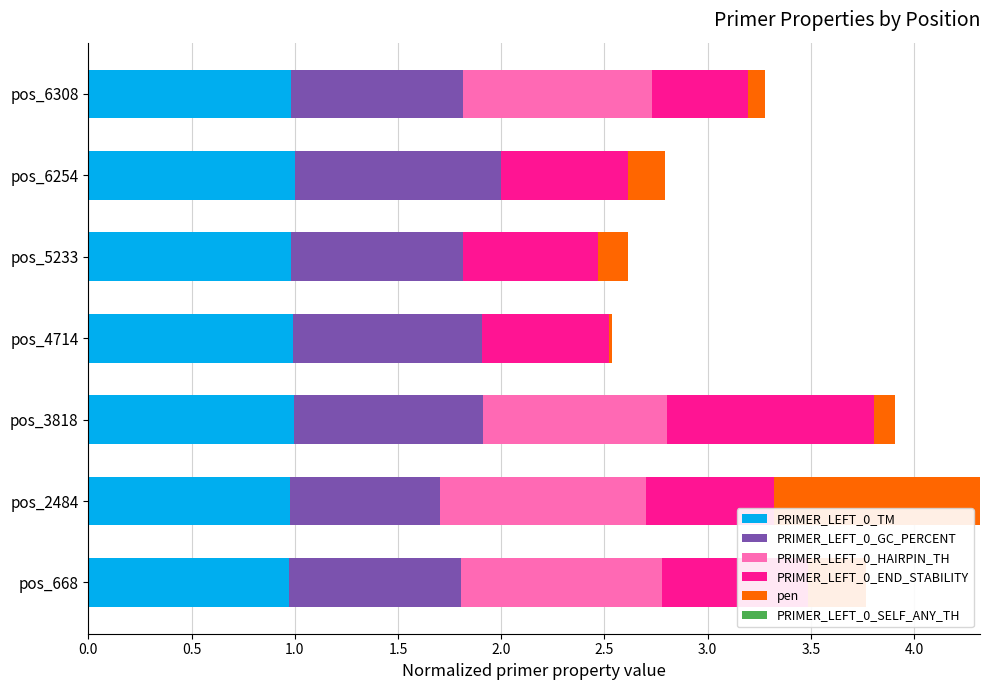

What is the total value across all series at pos_6254?

2.8